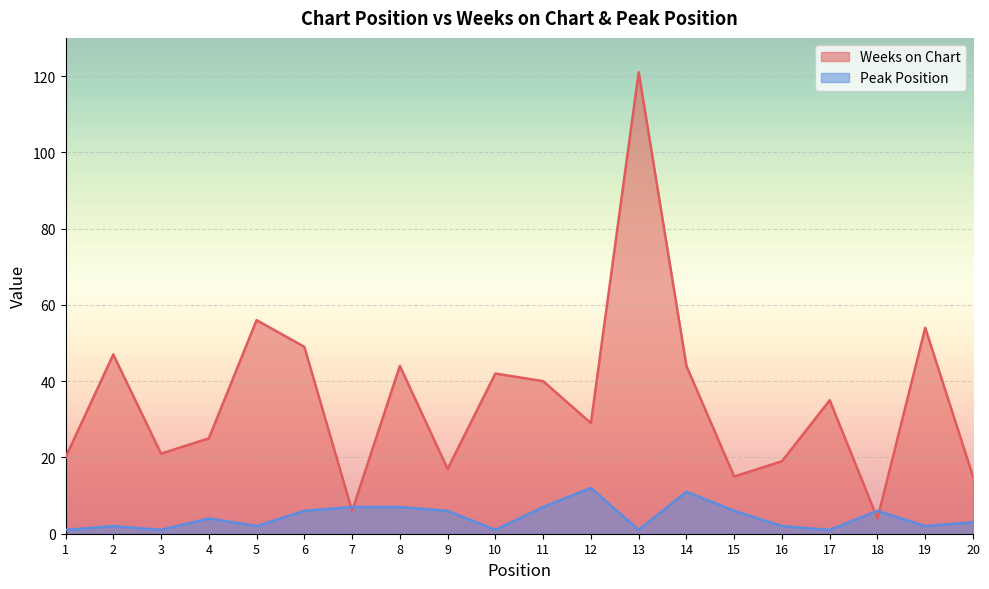

What is the total value across all series at 2?

49